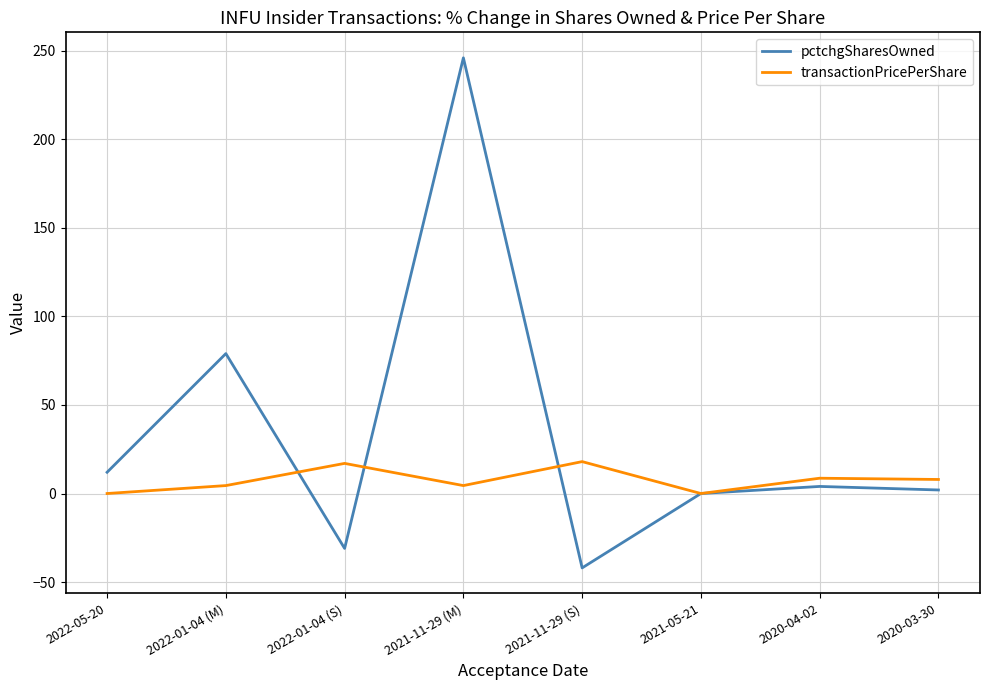

At which category is the sum across all series the highest?

2021-11-29 (M)